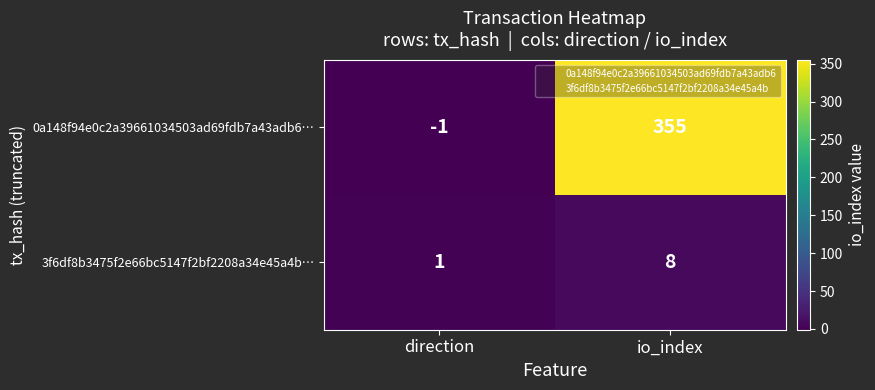

What is the difference between the 0a148f94e0c2a39661034503ad69fdb7a43adb6… values at direction and io_index?

356